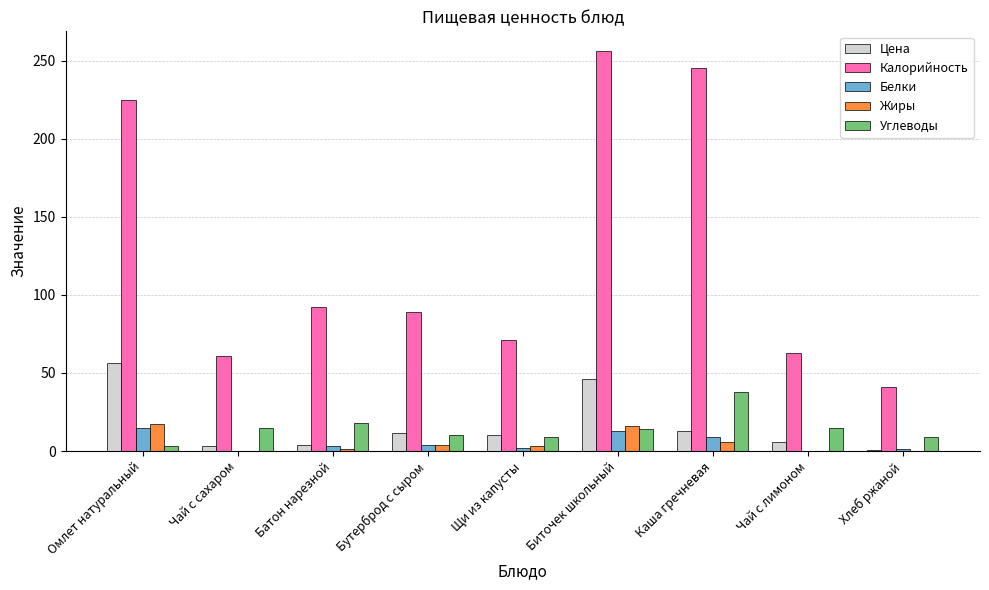

Where is Углеводы nearest to the value 20?

Батон нарезной